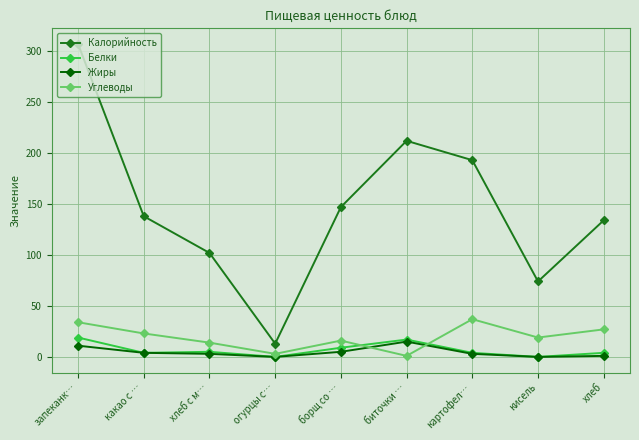

True or false: Углеводы and Калорийность intersect in this chart.

False